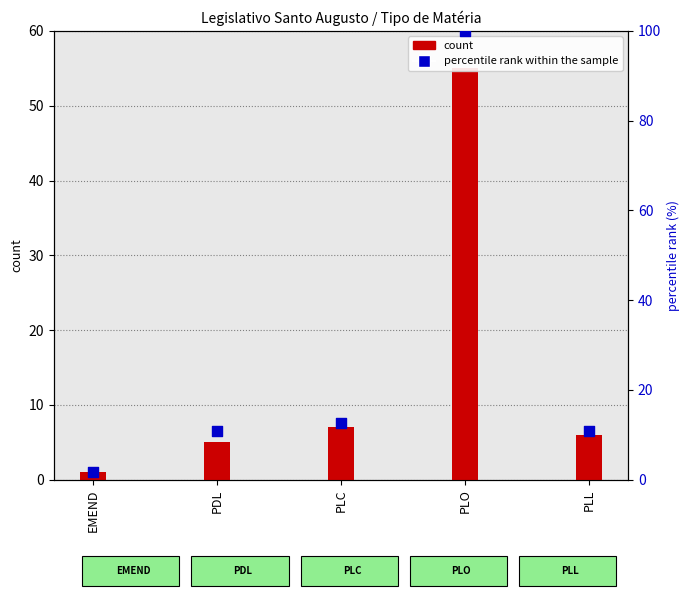

What is the total value across all series at PLL?

16.9